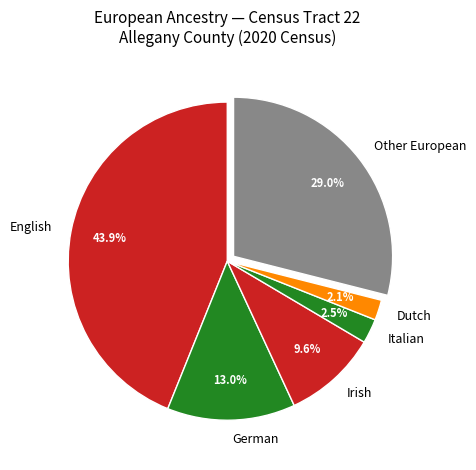

What percentage is NOT represented by German?

87.0%